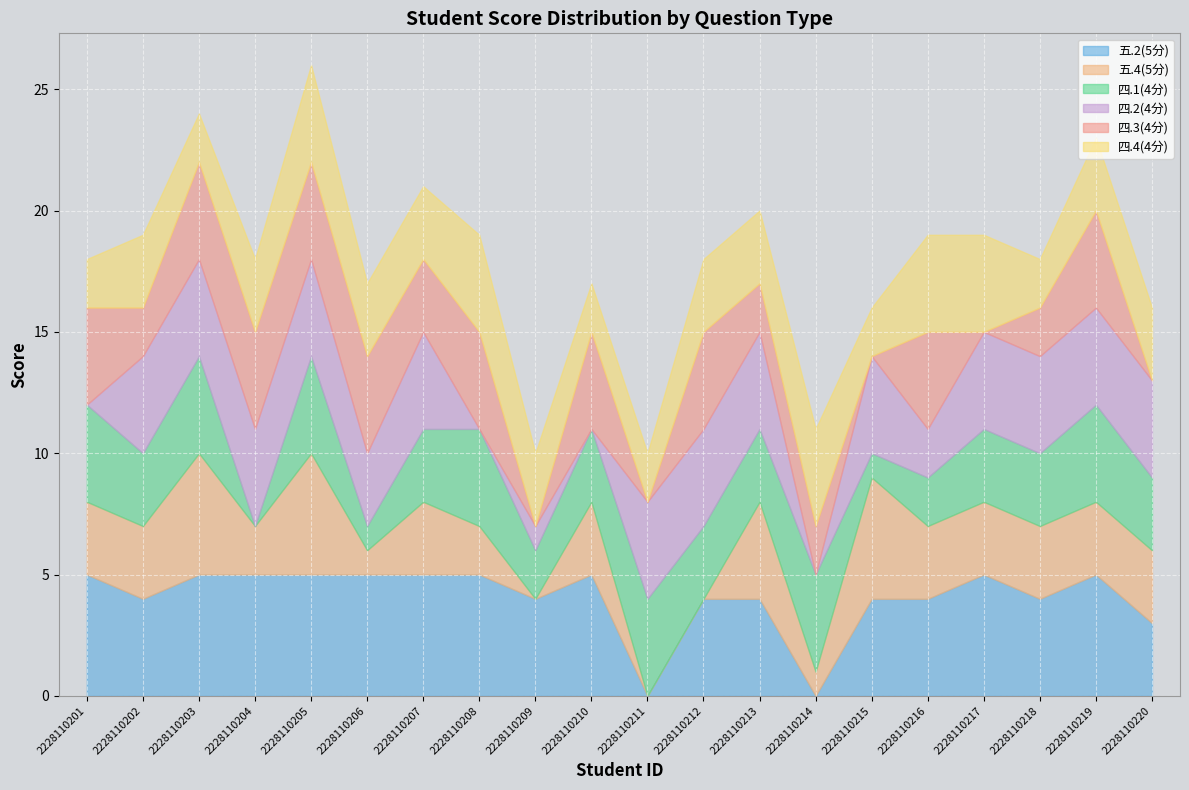

What is the sum of the 四.1(4分) values at 2228110210 and 2228110214?

7